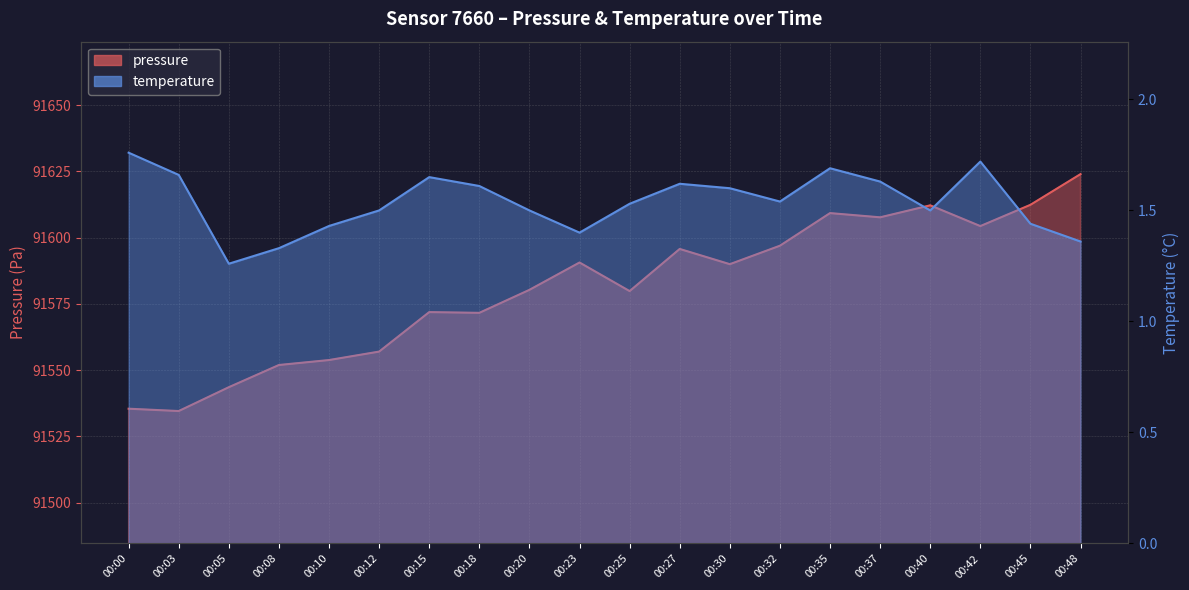

True or false: temperature and pressure intersect in this chart.

False